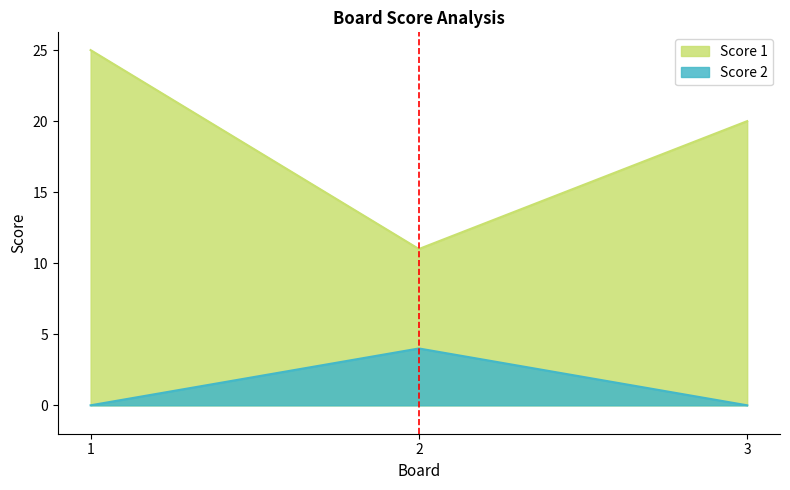

At which category is the sum across all series the highest?

1